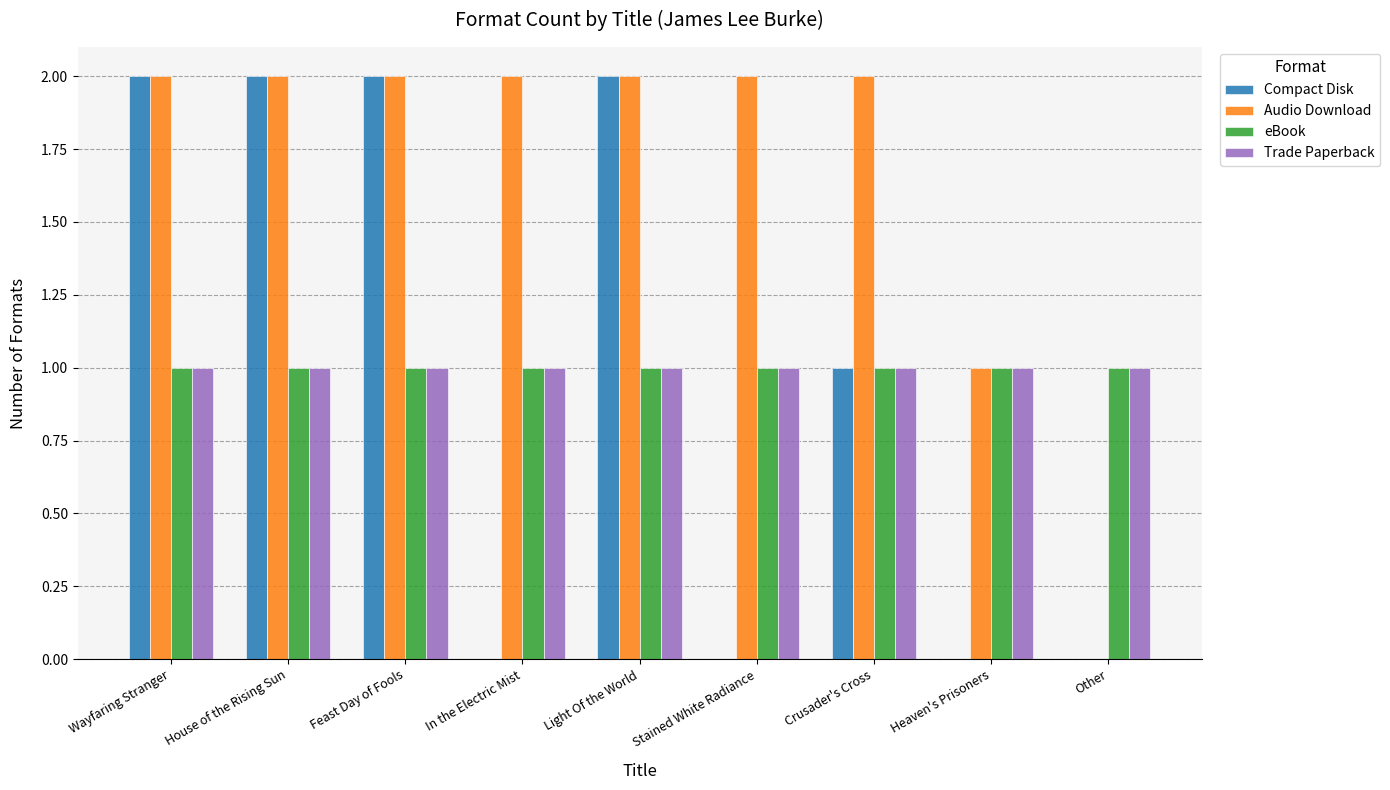

Is it true that Compact Disk equals 0 at In the Electric Mist?

True